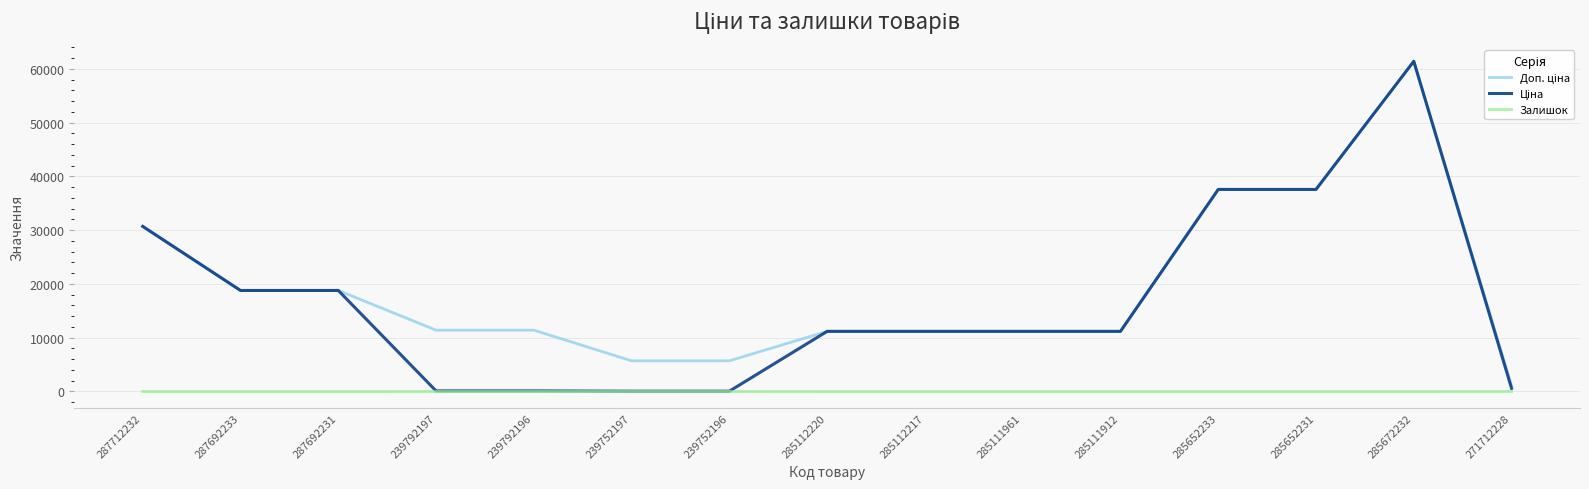

At which category is the sum across all series the highest?

285672232